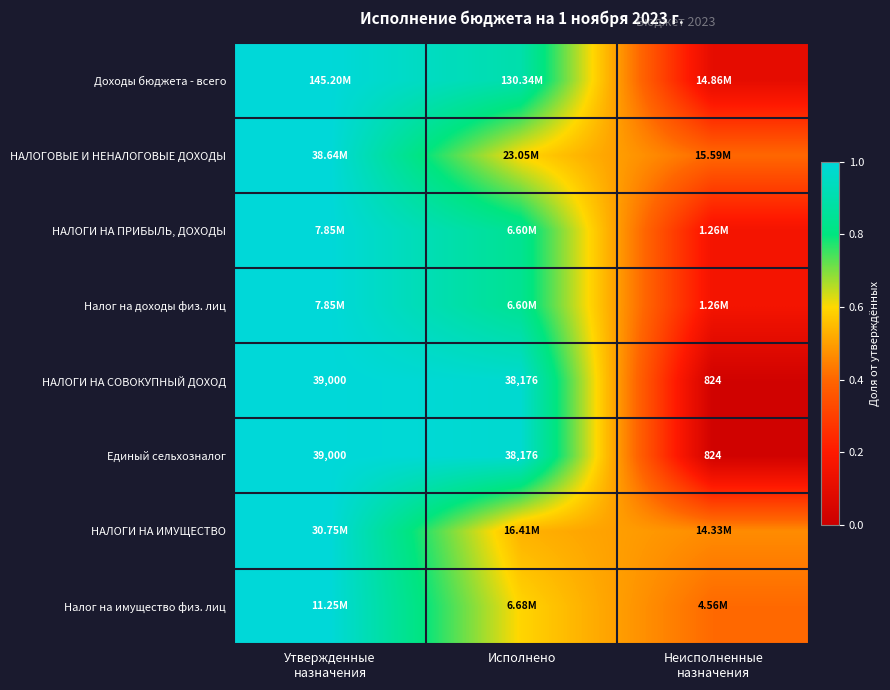

Between Неисполненные
назначения and Утвержденные
назначения, which is larger?

Утвержденные
назначения